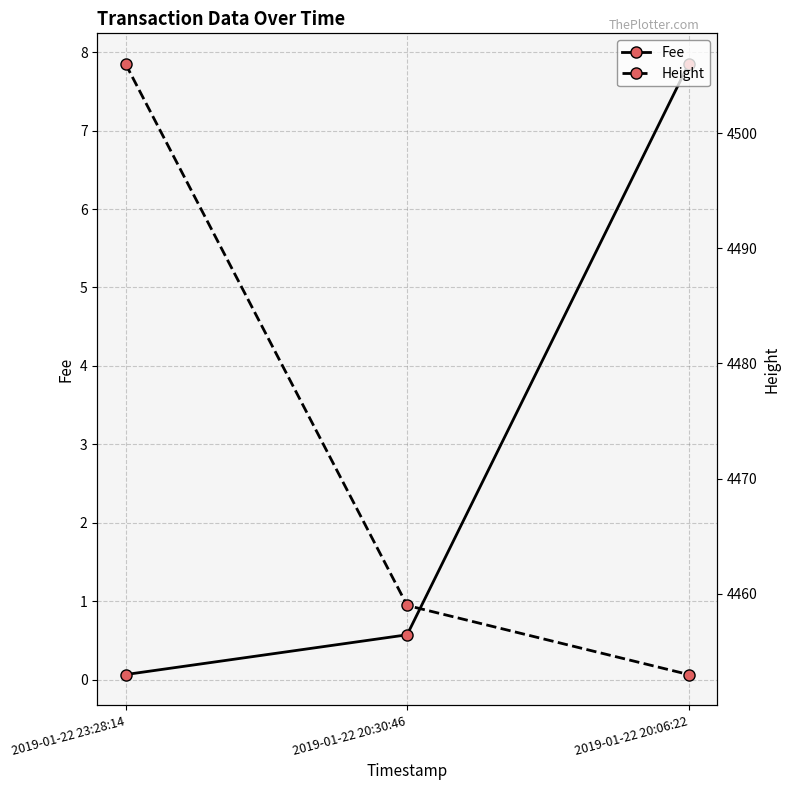

How many data points does each series have?

3